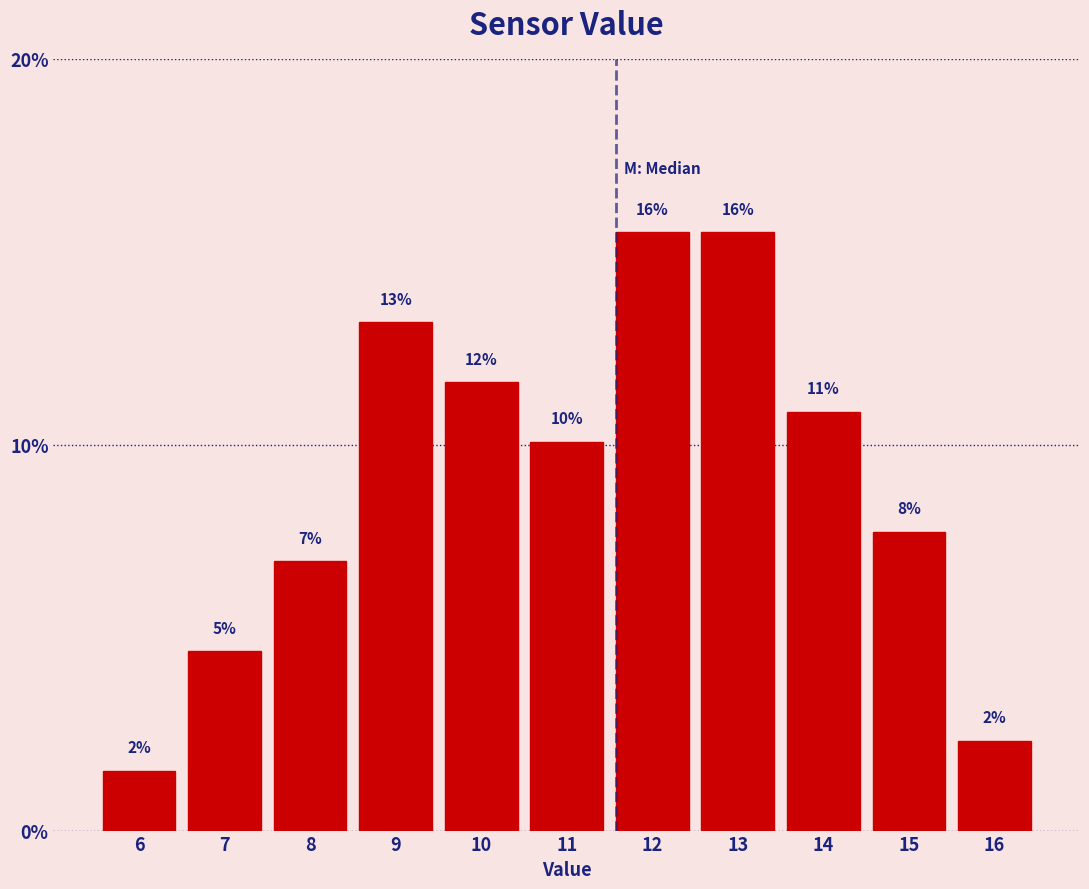

How many bars are there in total?

11